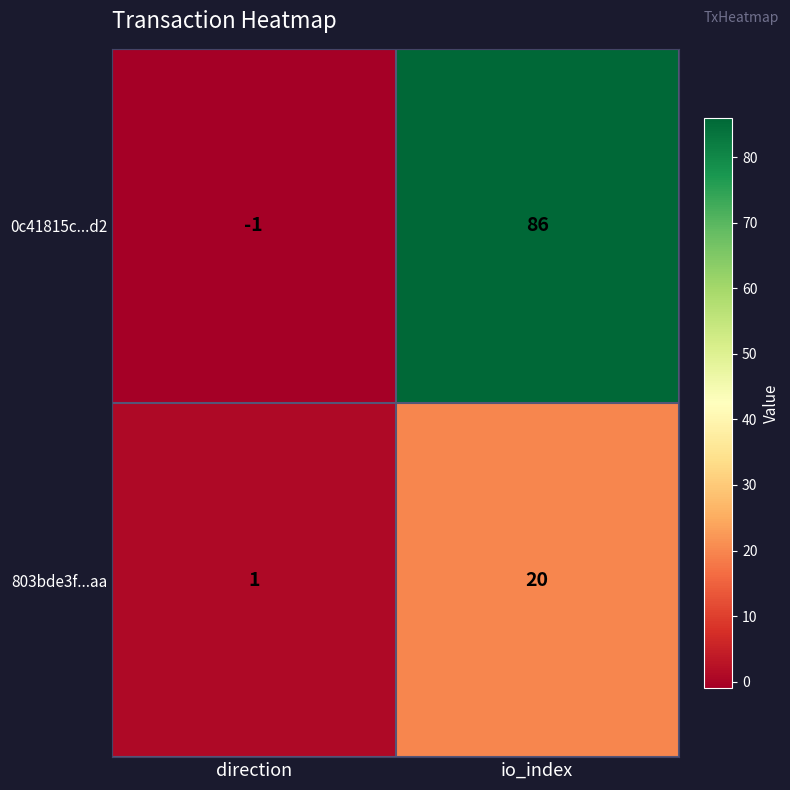

What is the difference between the maximum and minimum values in the 0c41815c...d2 series?

87